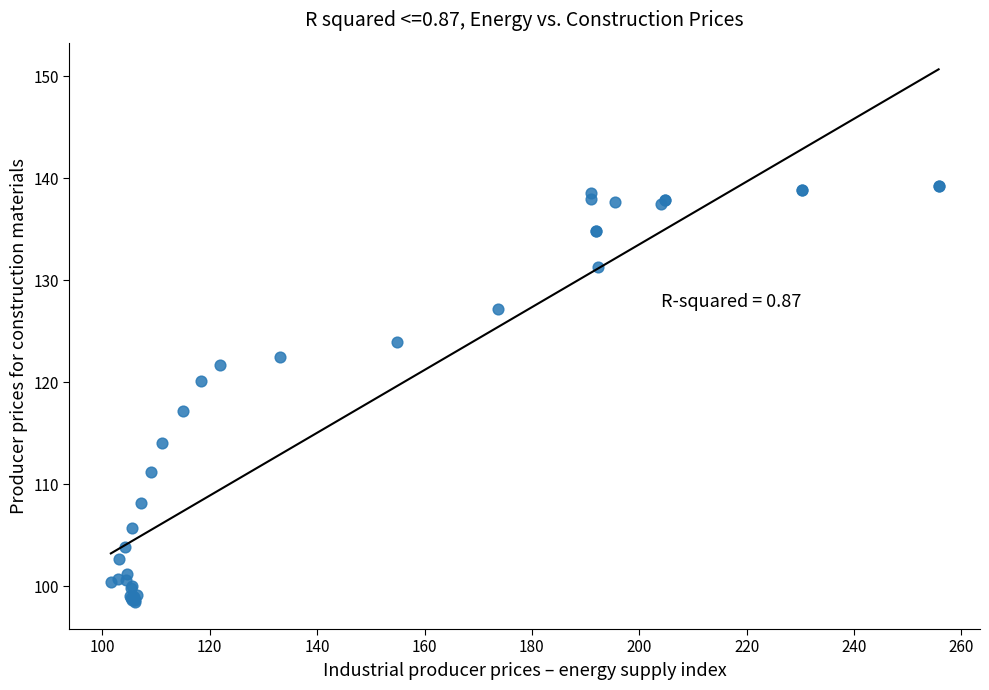

What Y value in the scatter plot is closest to 118?

117.1